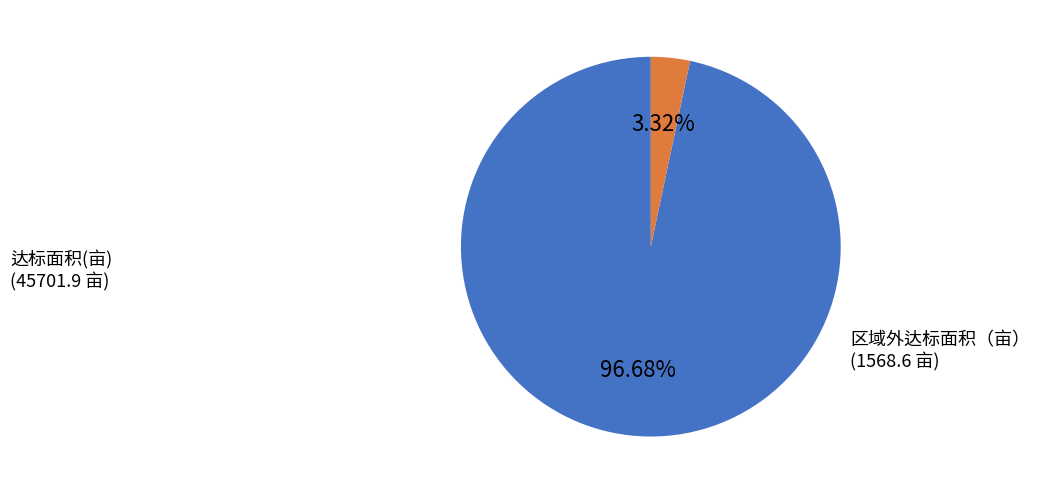

What is the smallest slice in the pie chart?

区域外达标面积（亩）